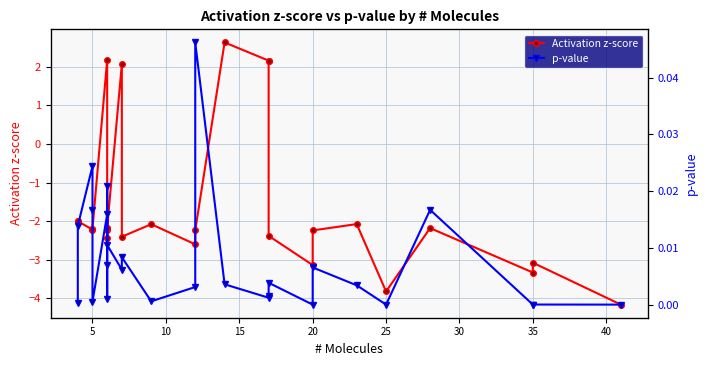

The value of p-value at 5 is 0.0. True or false?

False